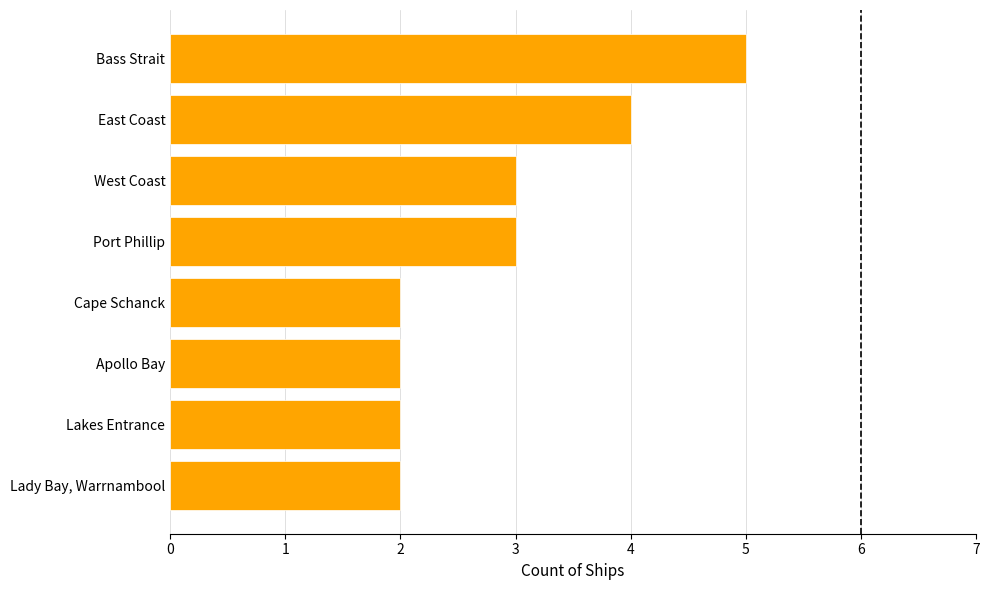

What is the sum of all values?

23